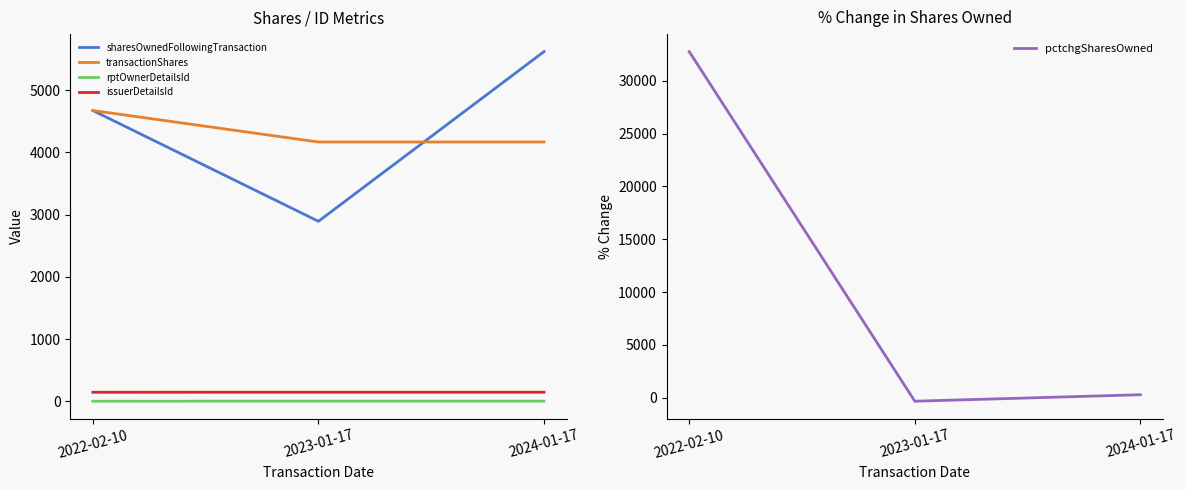

Read the rptOwnerDetailsId value at 2023-01-17.

2